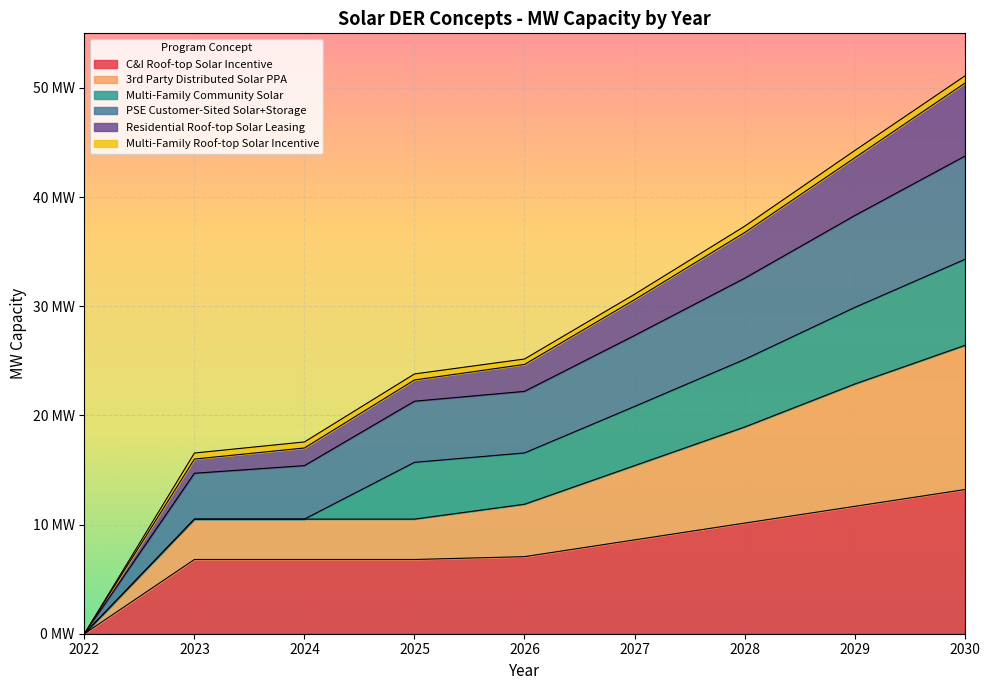

What are all the series names shown in the legend?

C&I Roof-top Solar Incentive, 3rd Party Distributed Solar PPA, Multi-Family Community Solar, PSE Customer-Sited Solar+Storage, Residential Roof-top Solar Leasing, Multi-Family Roof-top Solar Incentive